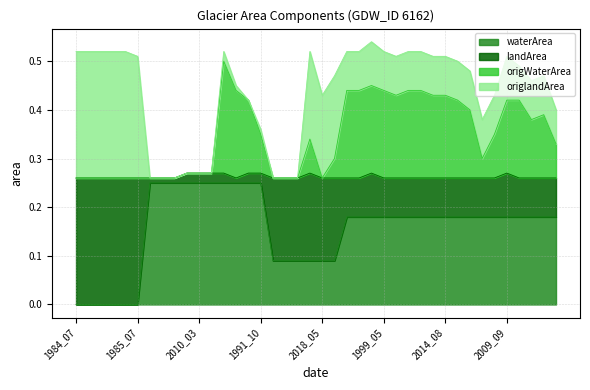

What is the highest value of the waterArea series?

0.2